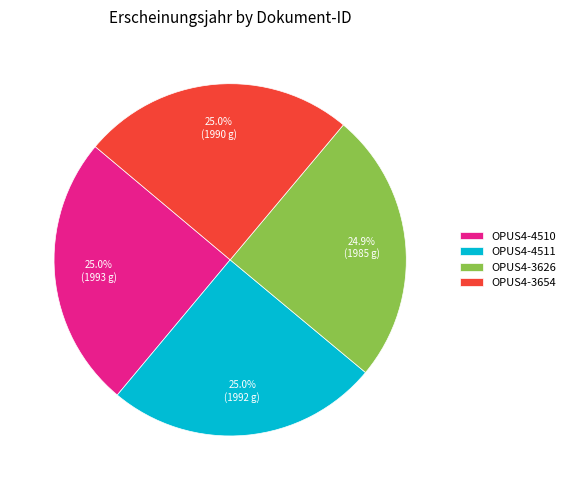

Does OPUS4-4510 account for over 50% of the chart?

No